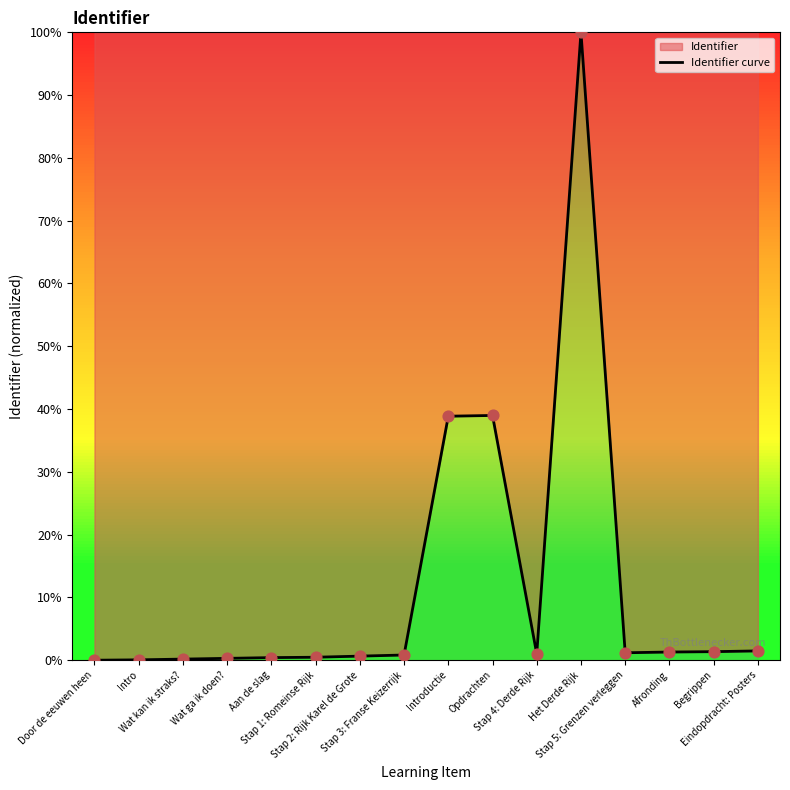

What is the change in value from Stap 1: Romeinse Rijk to Eindopdracht: Posters?

+1.0